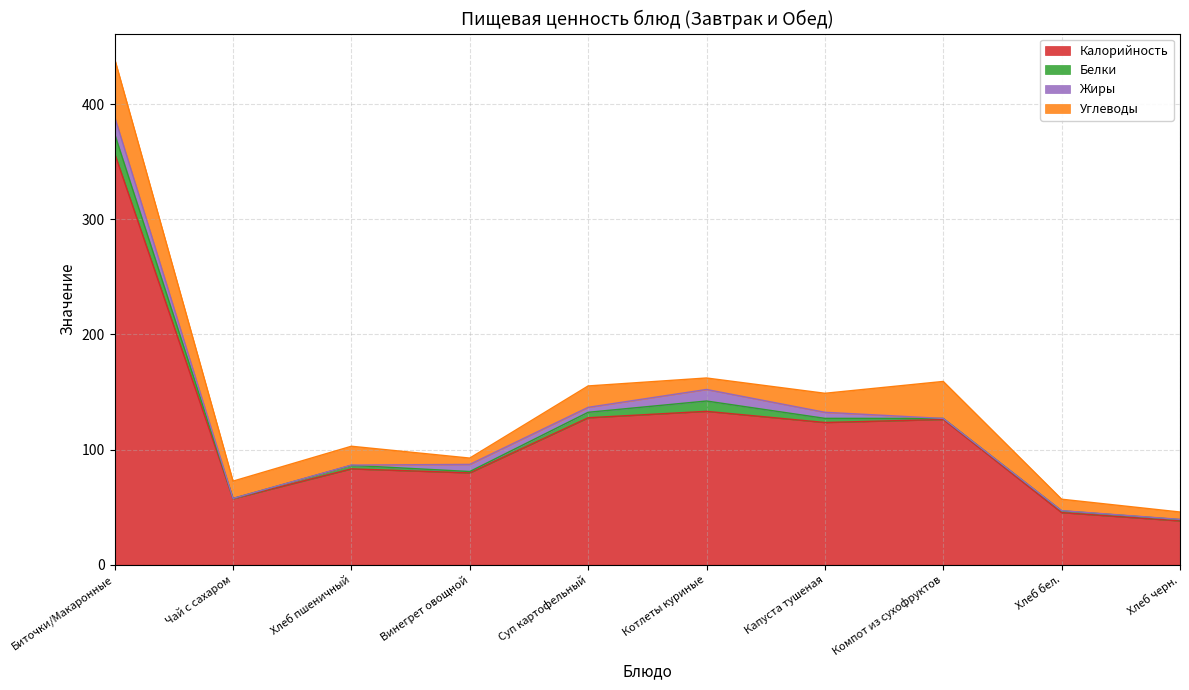

What is the sum of all Белки values?

42.1